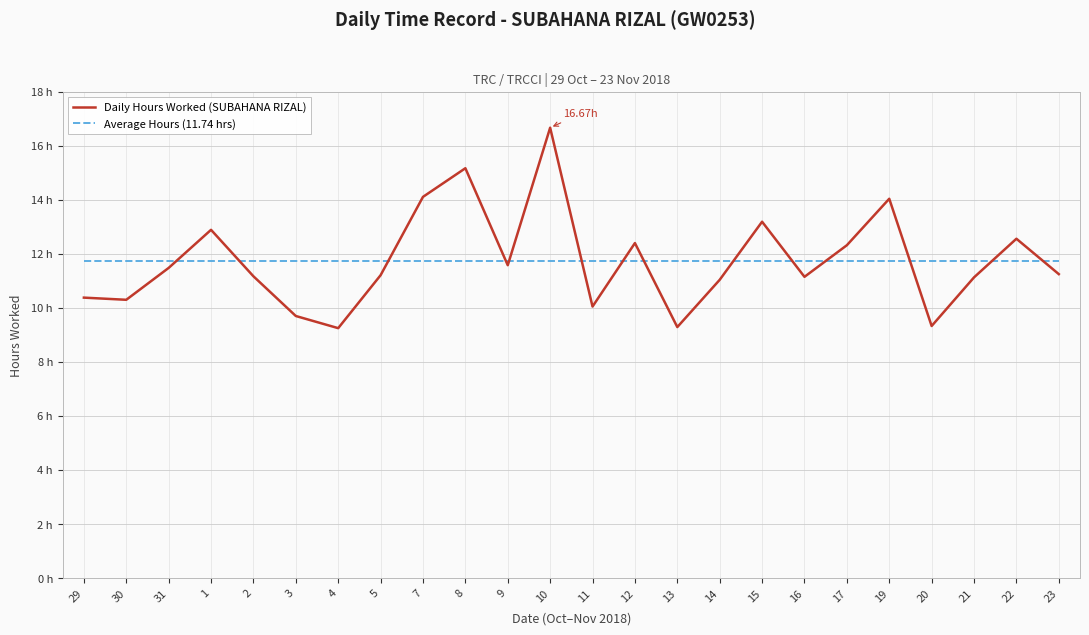

What is the label of the 17th point from the right?

5